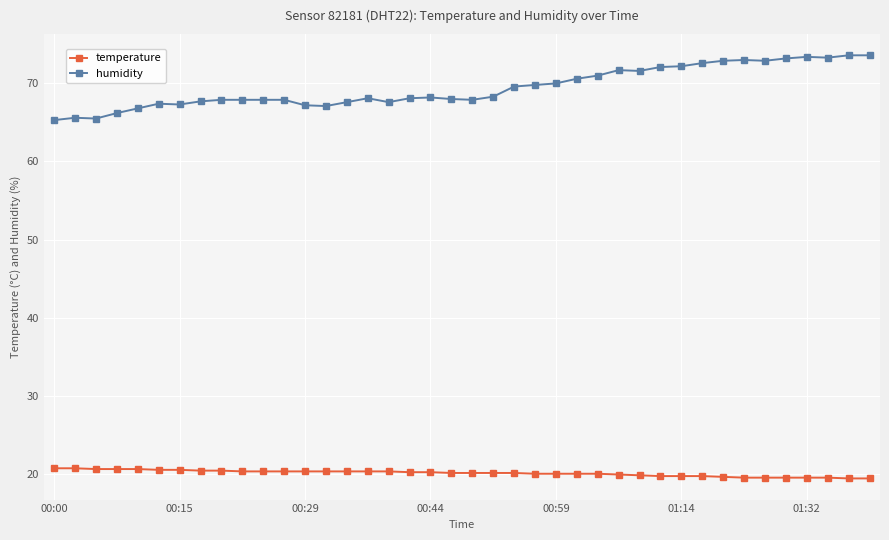

True or false: temperature and humidity intersect in this chart.

False